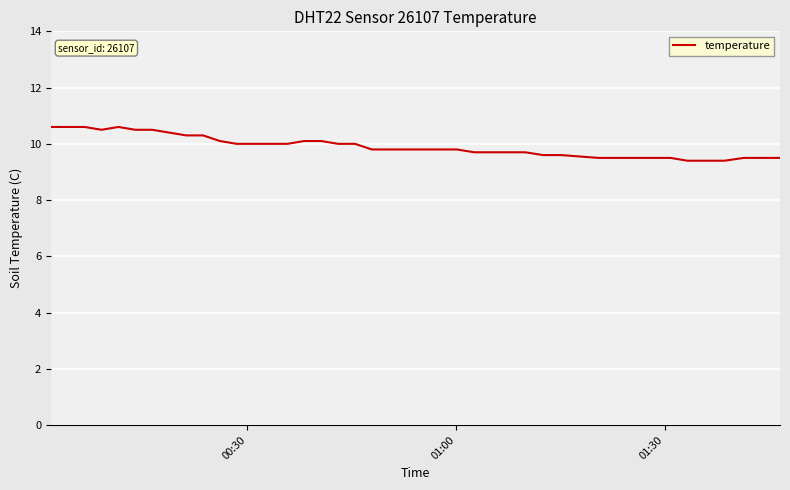

What is the minimum value shown in the chart?

9.4